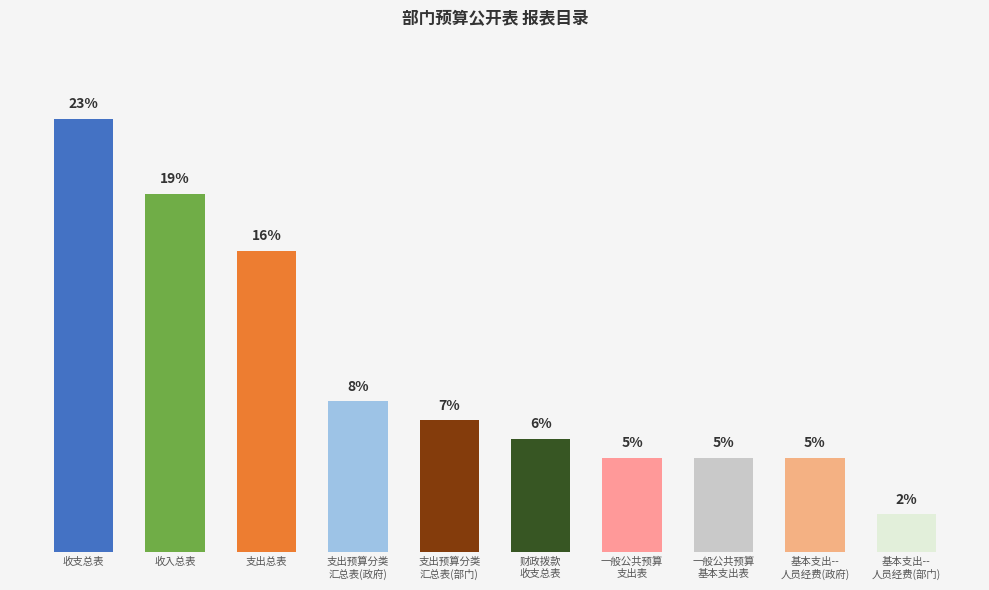

What is the label of the 1st bar from the left?

收支总表